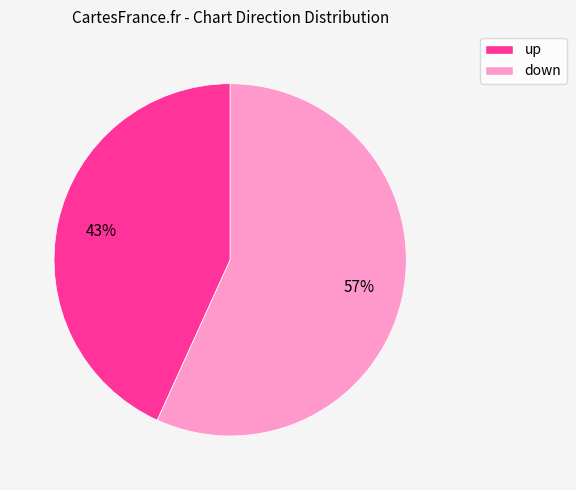

Count the number of slices in the pie.

2